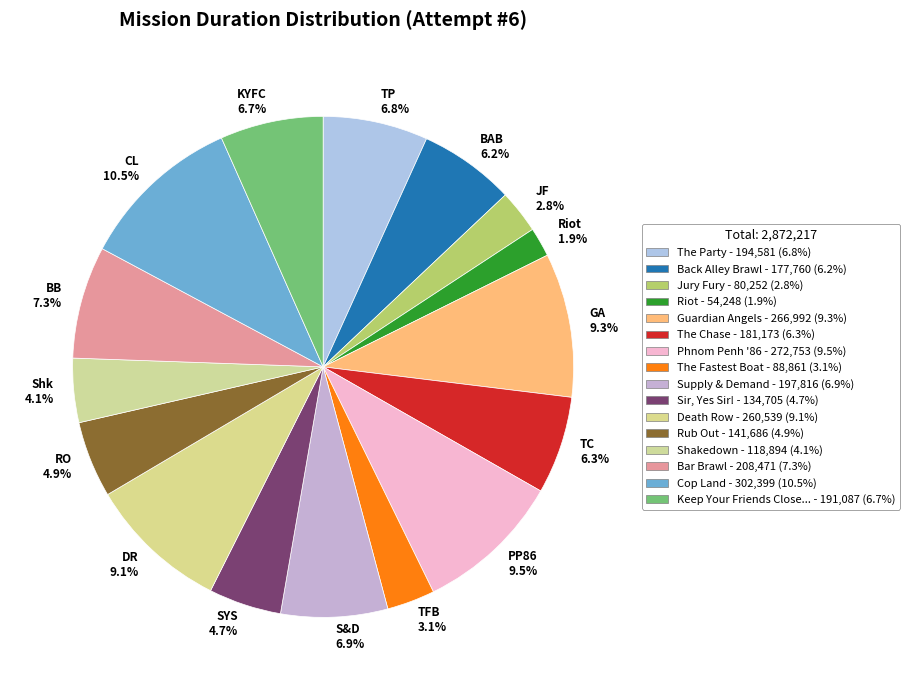

Combined, do Riot 1.9% and JF 2.8% account for over 50%?

No